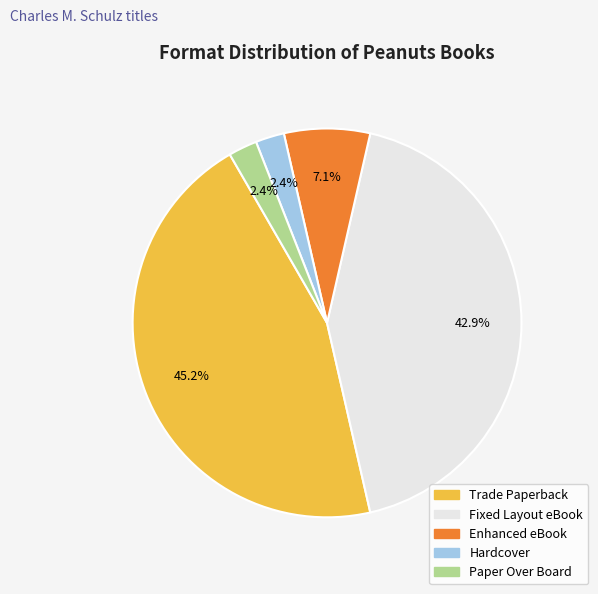

To the nearest percent, what is the difference between the largest and smallest slice percentages?

43%